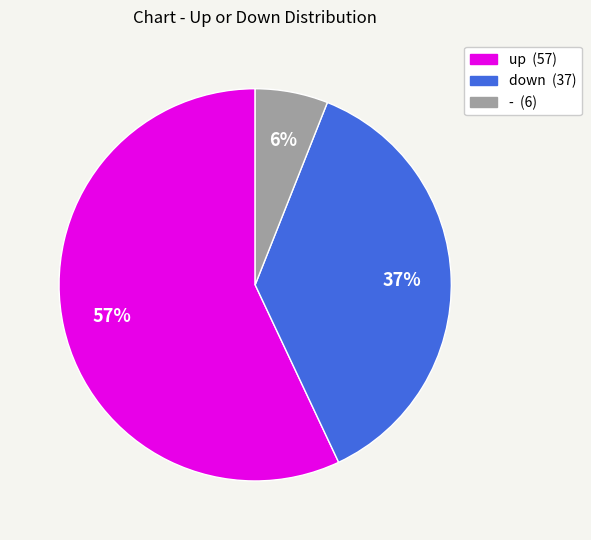

Does up account for over 50% of the chart?

Yes